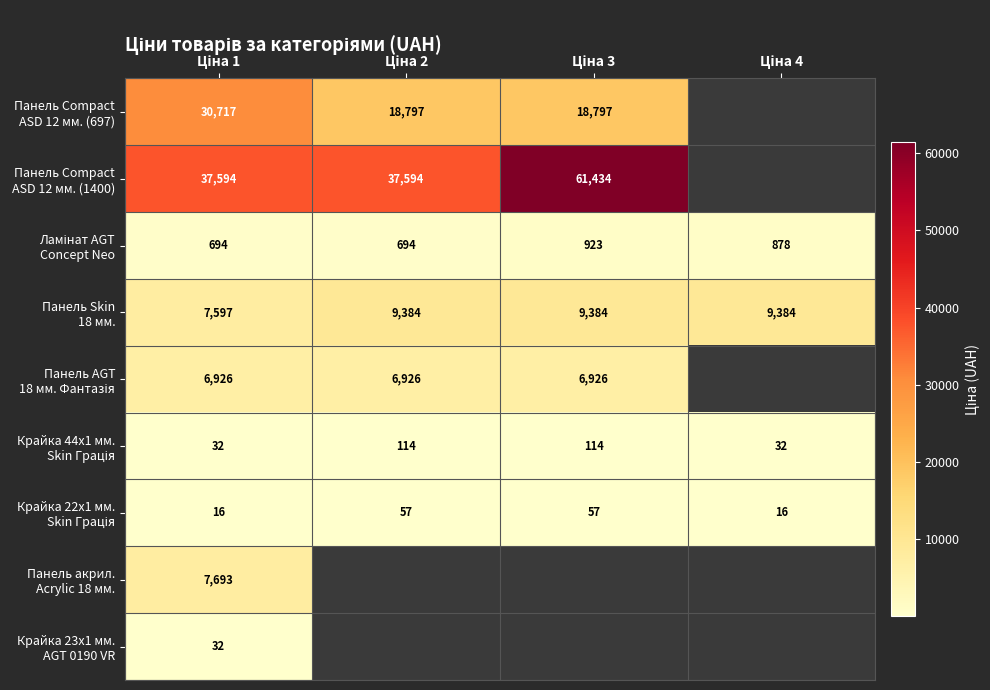

What value does the Панель AGT 18 мм. Фантазія series have at Ціна 3?

6925.7